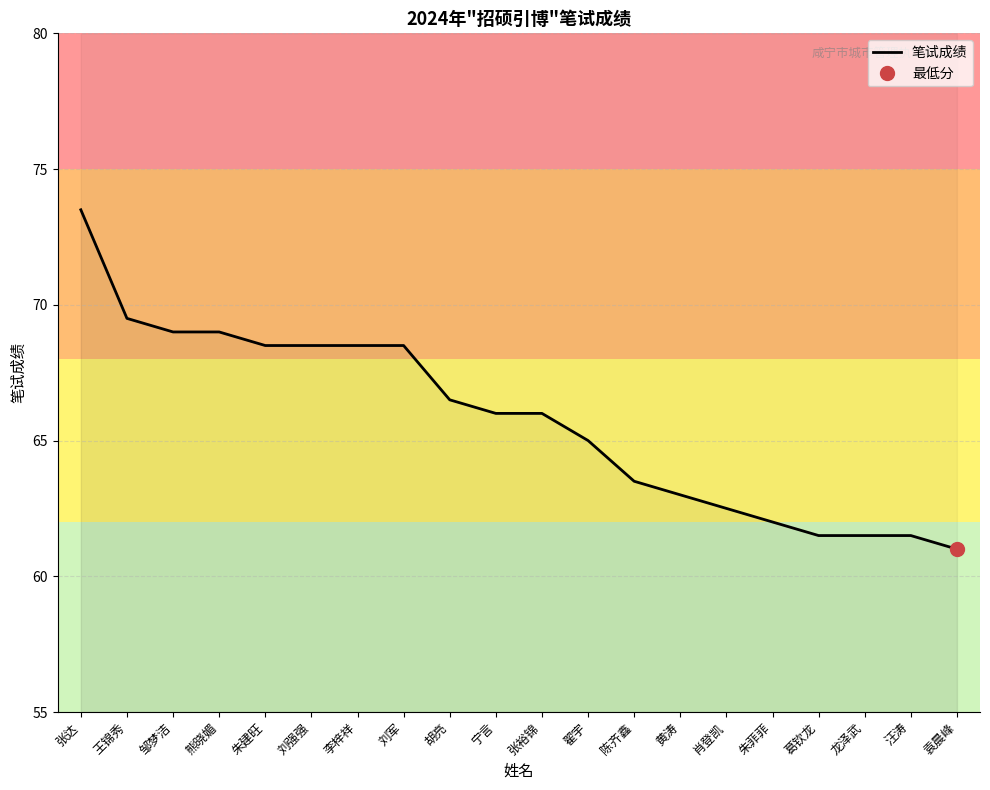

How many categories are shown in the chart?

20